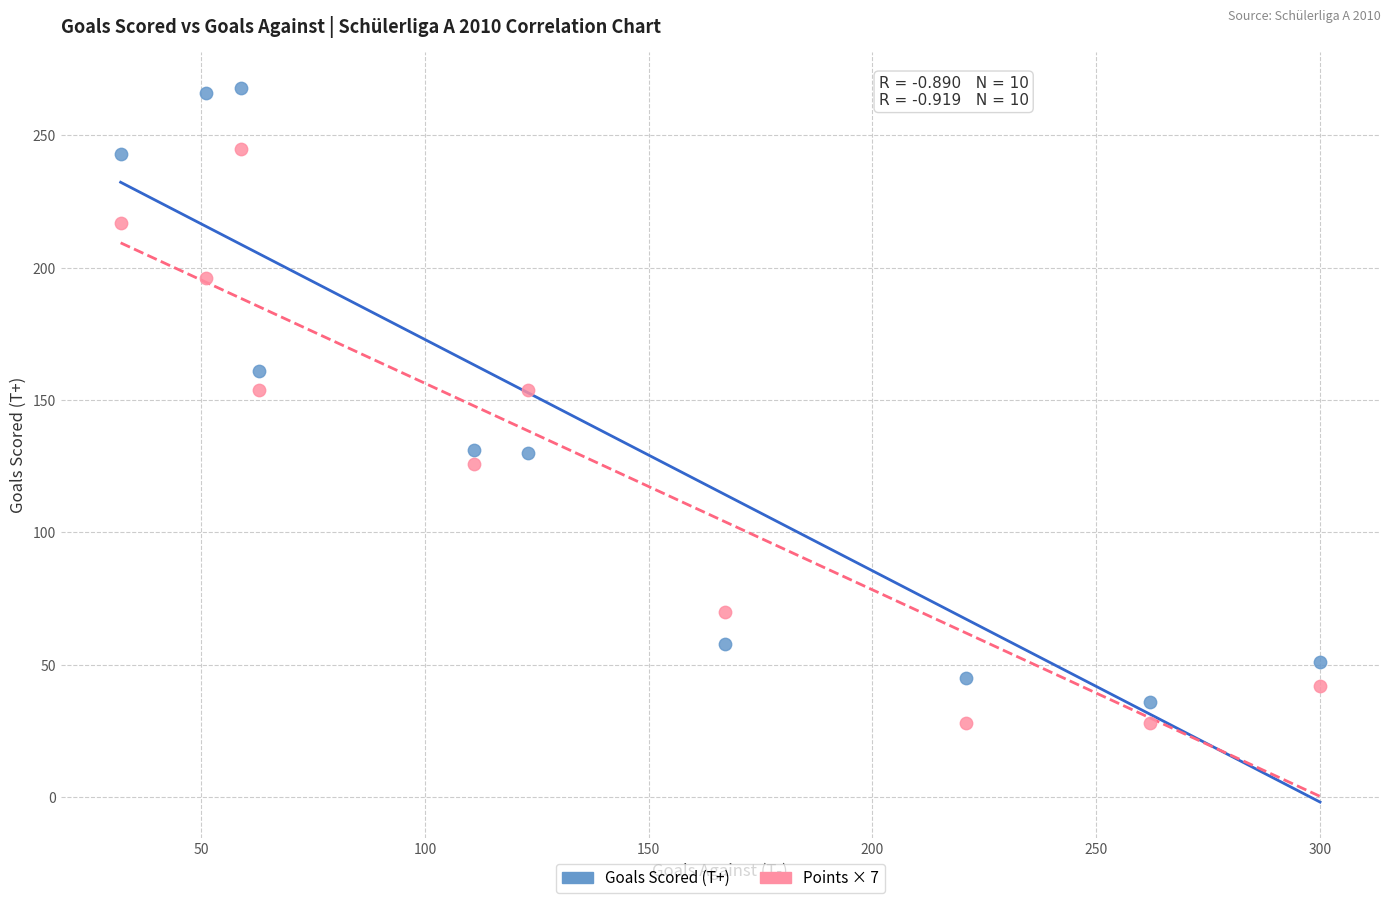

Which series reaches the maximum Y coordinate?

Goals Scored (T+)